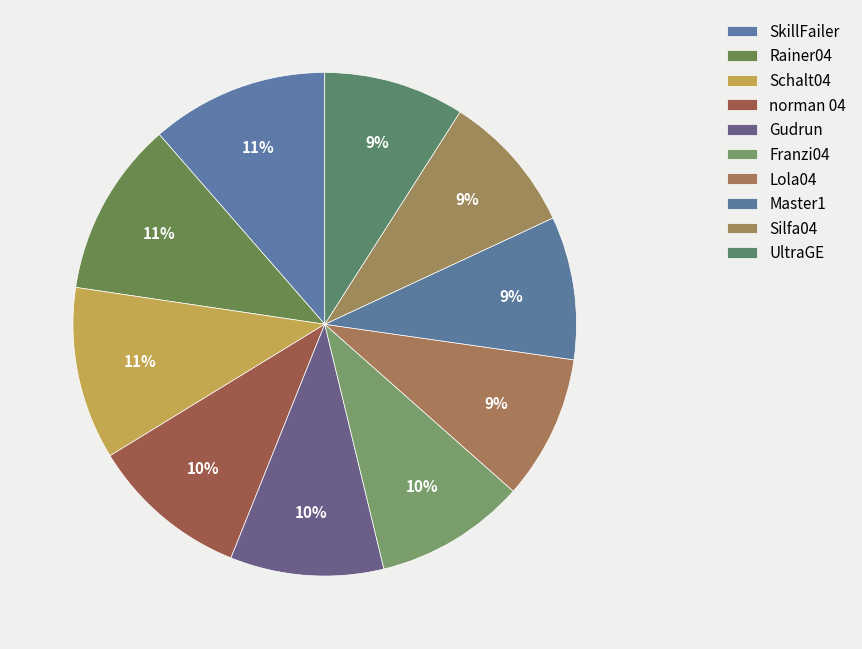

To the nearest percent, what percentage of the pie is Lola04?

9%